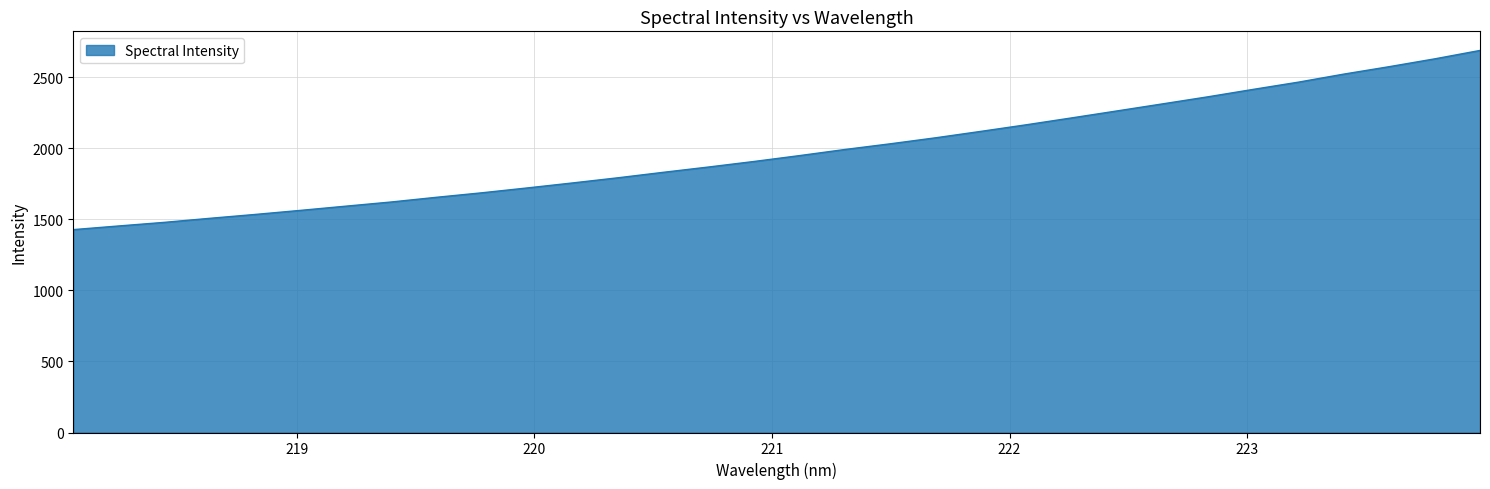

What is the difference between the maximum and minimum values?

1260.1